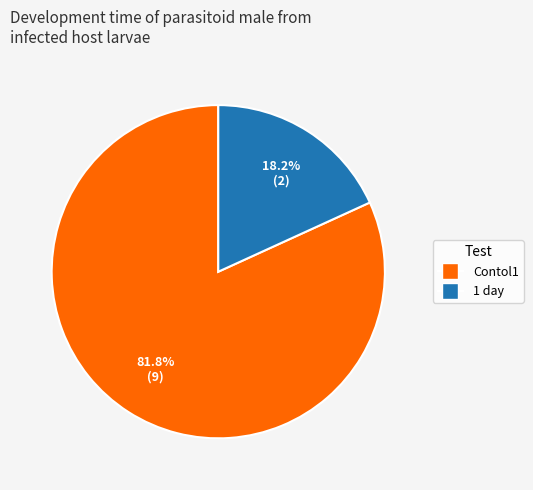

True or false: Contol1 accounts for 69% of the total.

False